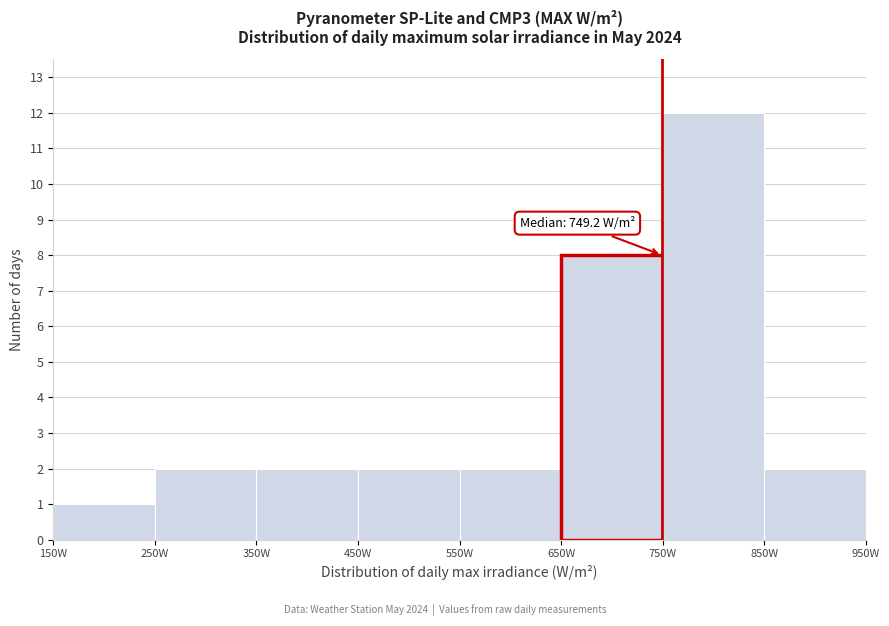

Over which range of the x-axis is the bar tallest?

750 to 850